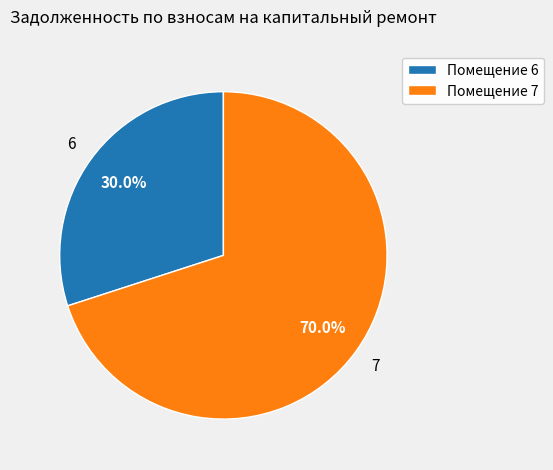

Which category has the smallest portion of the pie?

Помещение 6